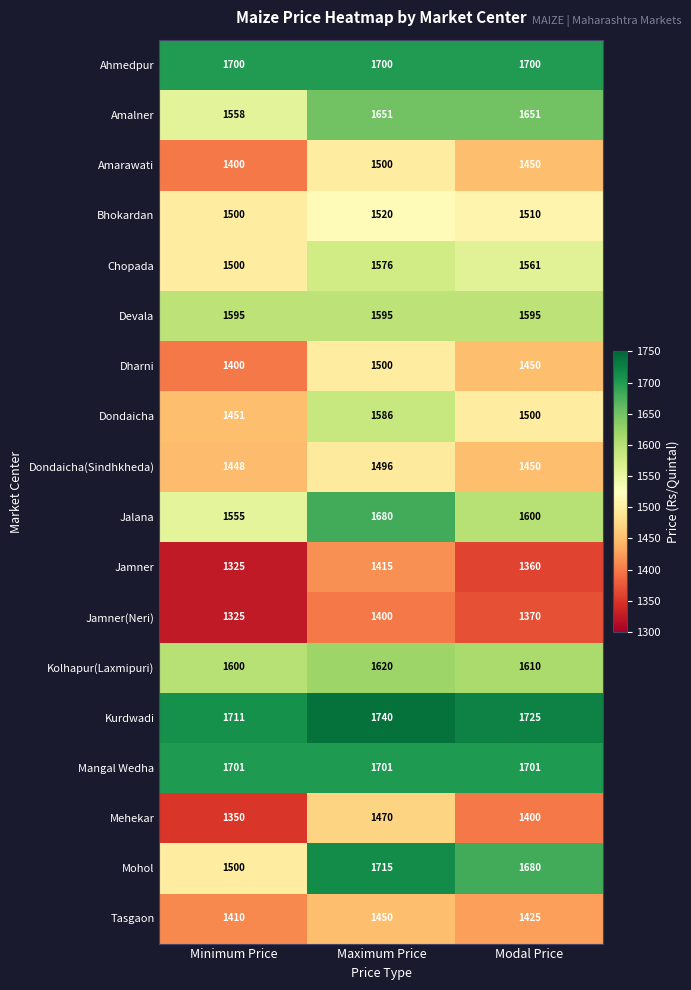

Which series has the largest total across all categories?

Kurdwadi